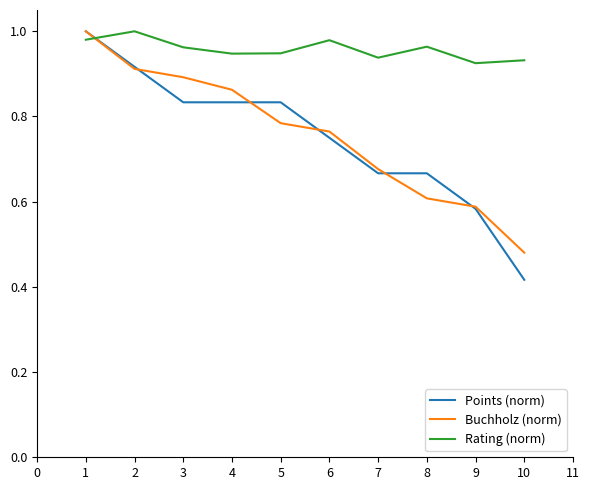

Where is the first local maximum for Rating (norm)?

2